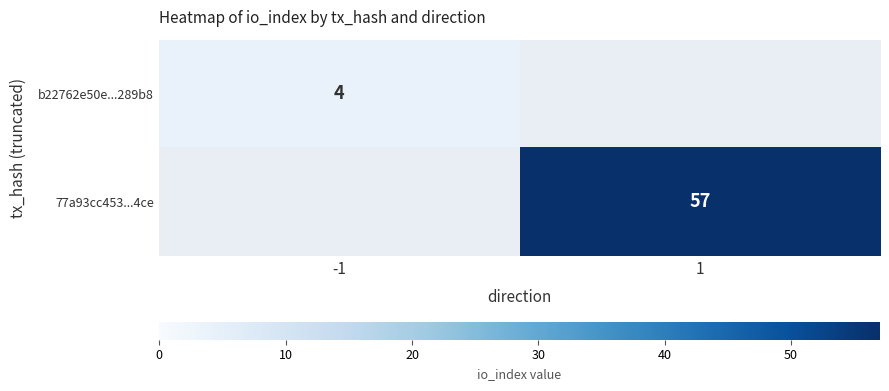

Which label corresponds to the smallest value in the chart?

-1